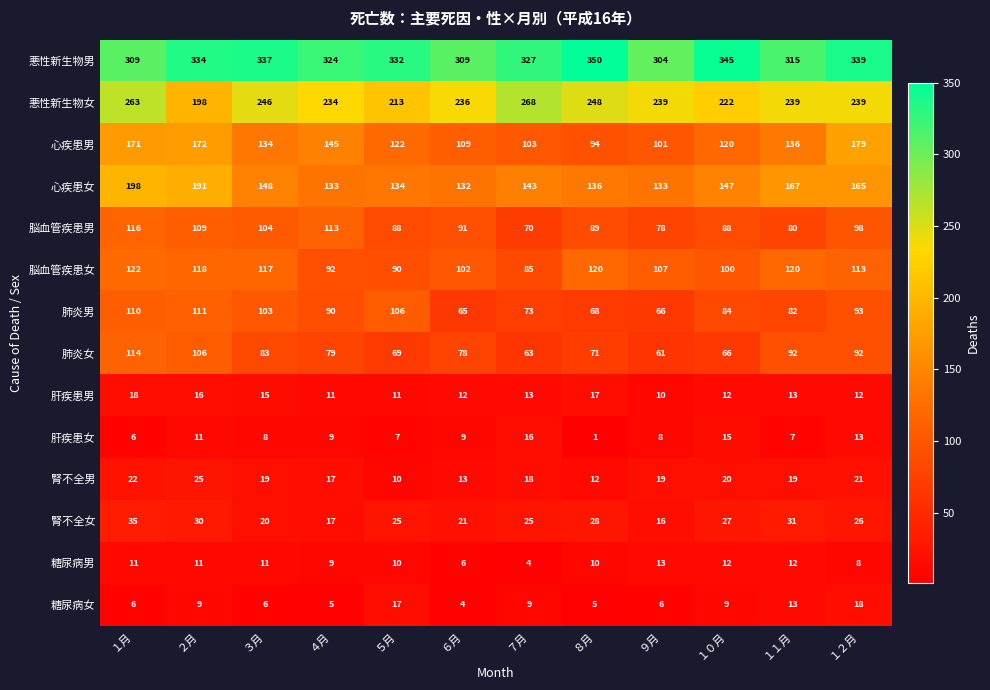

What is the difference between the highest and lowest values at ４月?

319